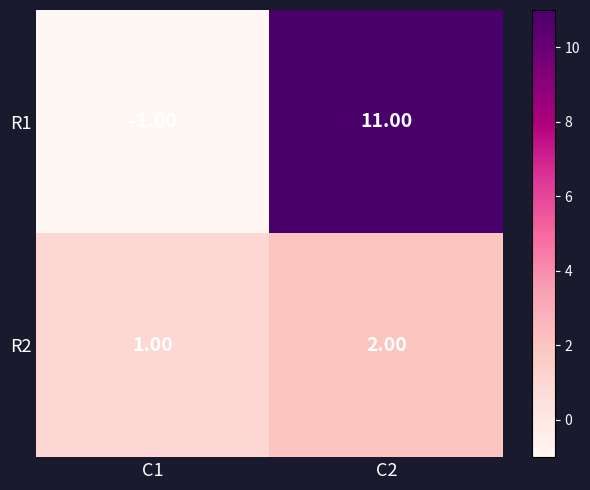

What is the difference between the maximum and minimum values in the R1 series?

12